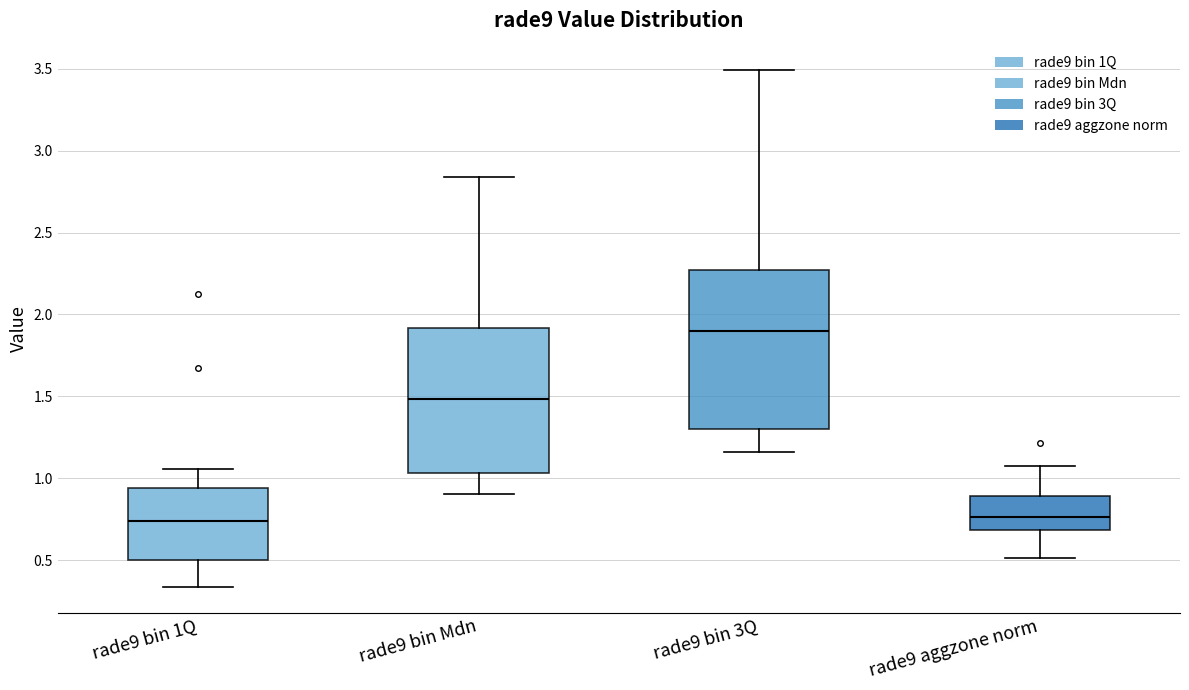

Where does the median line of the box for rade9 bin 1Q sit on the y-axis? The values are not printed on the chart, so give them approximately, as read against the axis.

0.75